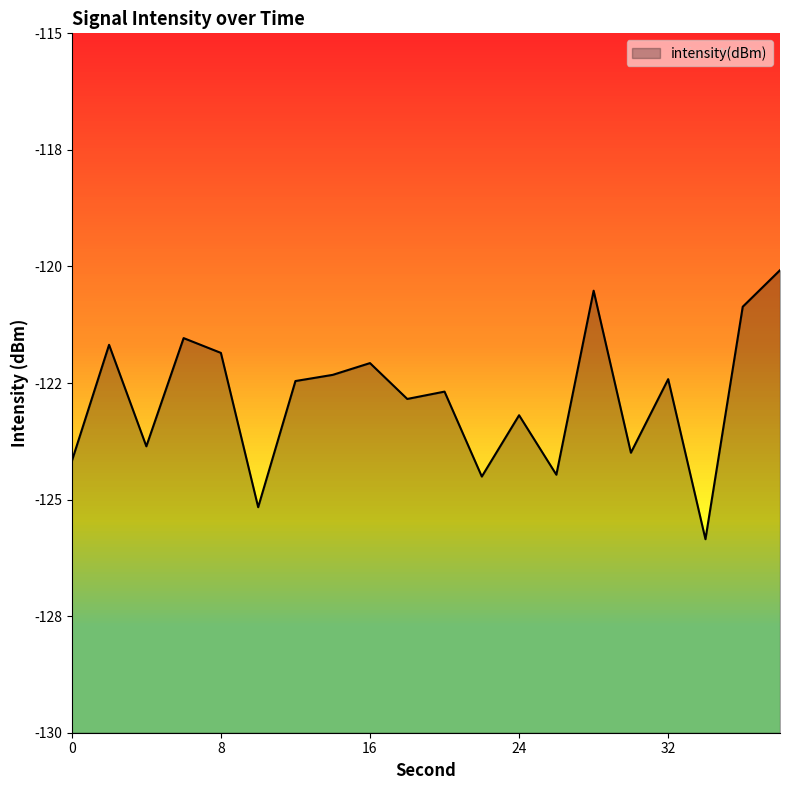

True or false: the data has more than 0 interior local peaks.

True